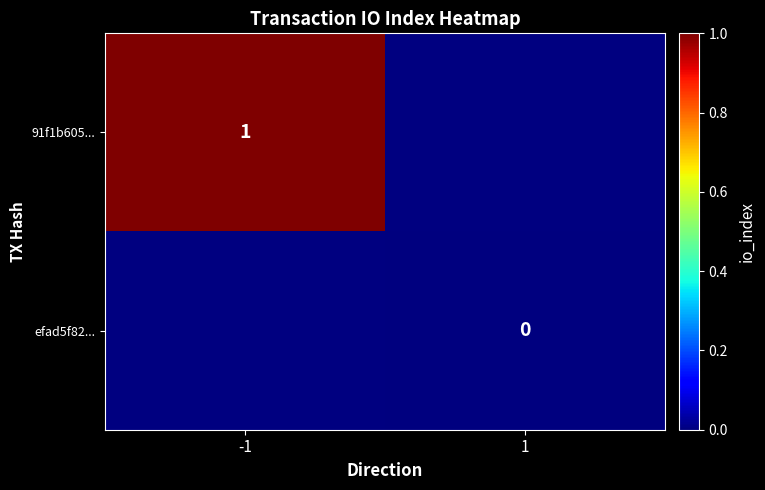

Is it true that 91f1b605... equals 2 at -1?

False